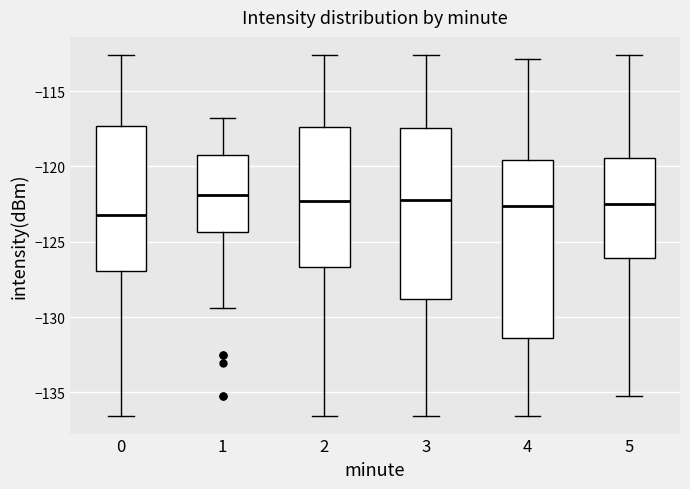

Reading left to right, transcribe this box plot: for each box, give where its median line is, the range the box spans, and where its two whiskers end, as read against the y-axis. The values are not printed on the chart, so give them approximately, as read against the axis.

0: median -123.0, box -127.0 to -117.5, whiskers -136.5 to -112.5
1: median -122.0, box -124.5 to -119.0, whiskers -129.5 to -117.0
2: median -122.5, box -126.5 to -117.5, whiskers -136.5 to -112.5
3: median -122.5, box -129.0 to -117.5, whiskers -136.5 to -112.5
4: median -122.5, box -131.5 to -119.5, whiskers -136.5 to -113.0
5: median -122.5, box -126.0 to -119.5, whiskers -135.0 to -112.5